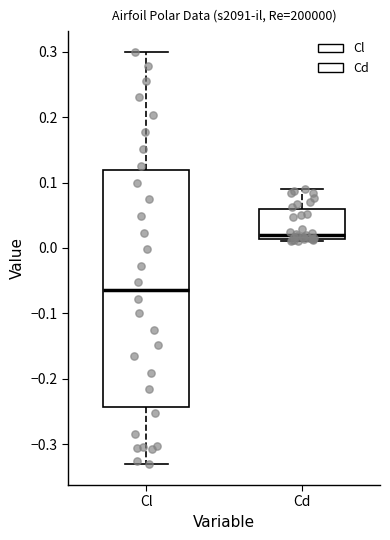

Reading left to right, transcribe this box plot: for each box, give where its median line is, the range the box spans, and where its two whiskers end, as read against the y-axis. The values are not printed on the chart, so give them approximately, as read against the axis.

Cl: median -0.06, box -0.24 to 0.12, whiskers -0.33 to 0.30
Cd: median 0.02, box 0.01 to 0.06, whiskers 0.01 (just below the box's lower edge) to 0.09